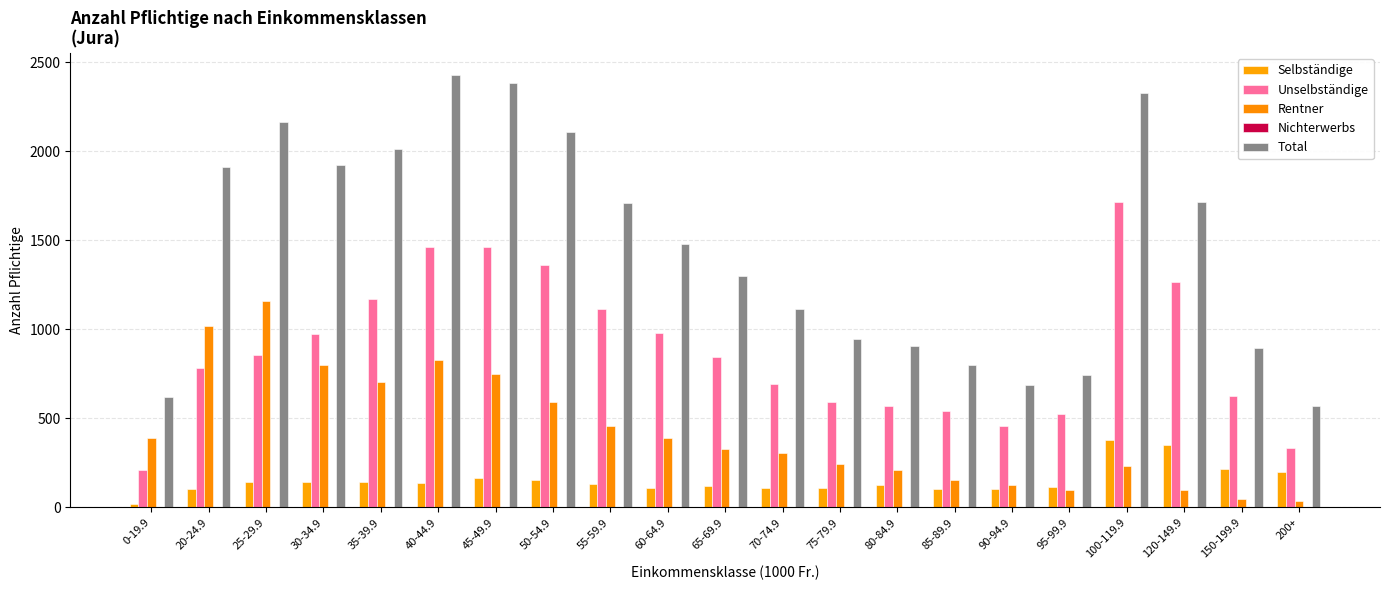

Between 60-64.9 and 75-79.9, which series saw the biggest shift?

Total